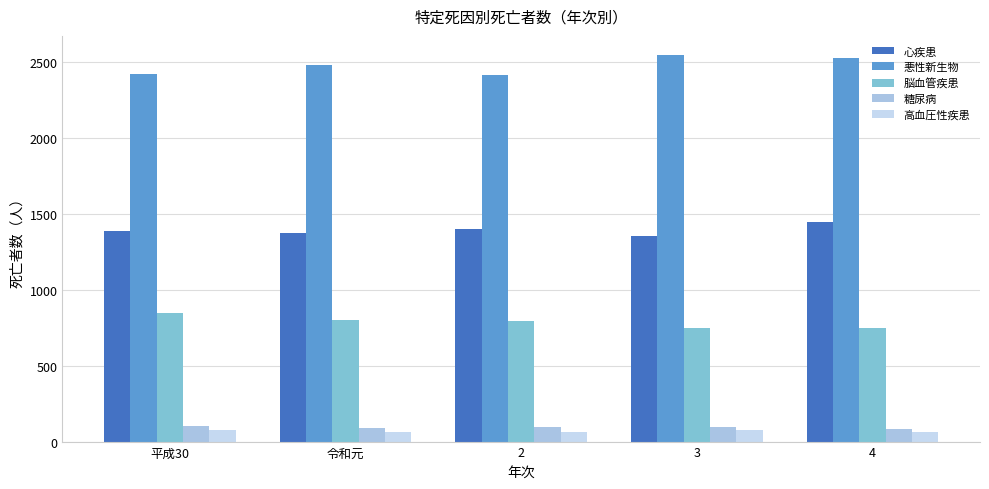

List the series in order of their peak value, lowest first.

高血圧性疾患, 糖尿病, 脳血管疾患, 心疾患, 悪性新生物